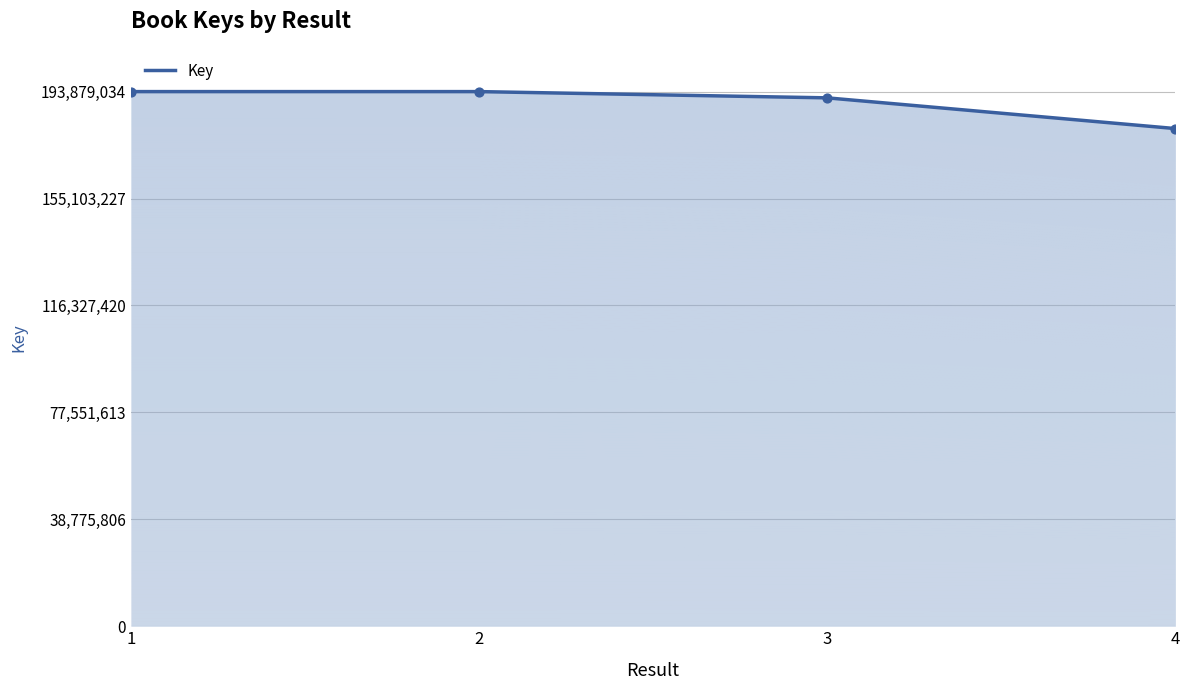

Which has a higher value, 1 or 3?

1